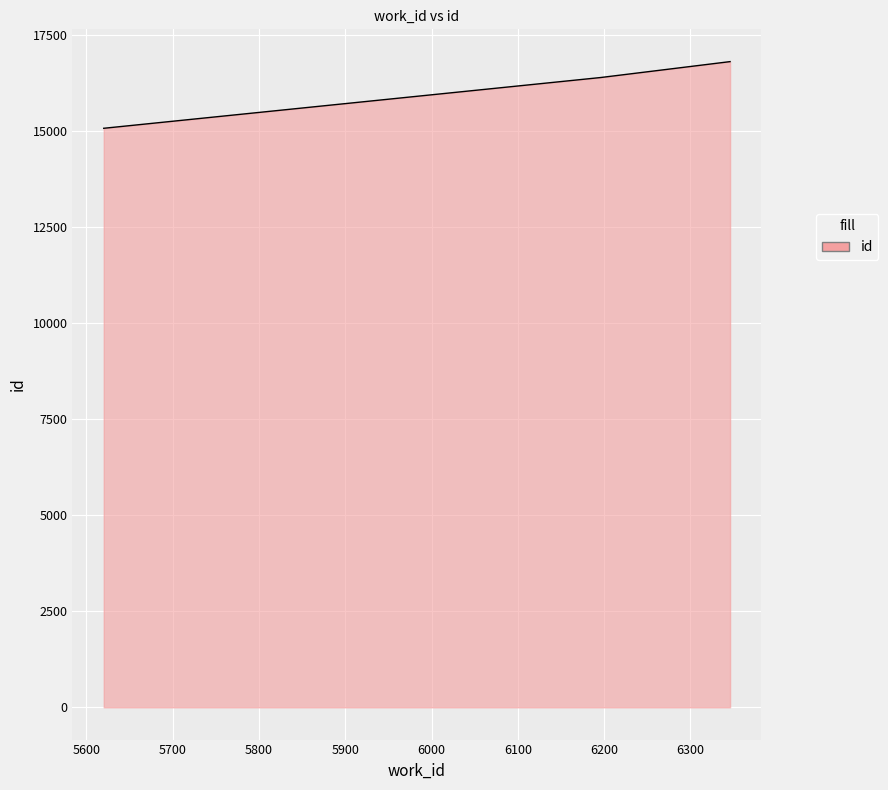

How many lines are shown in the chart?

1